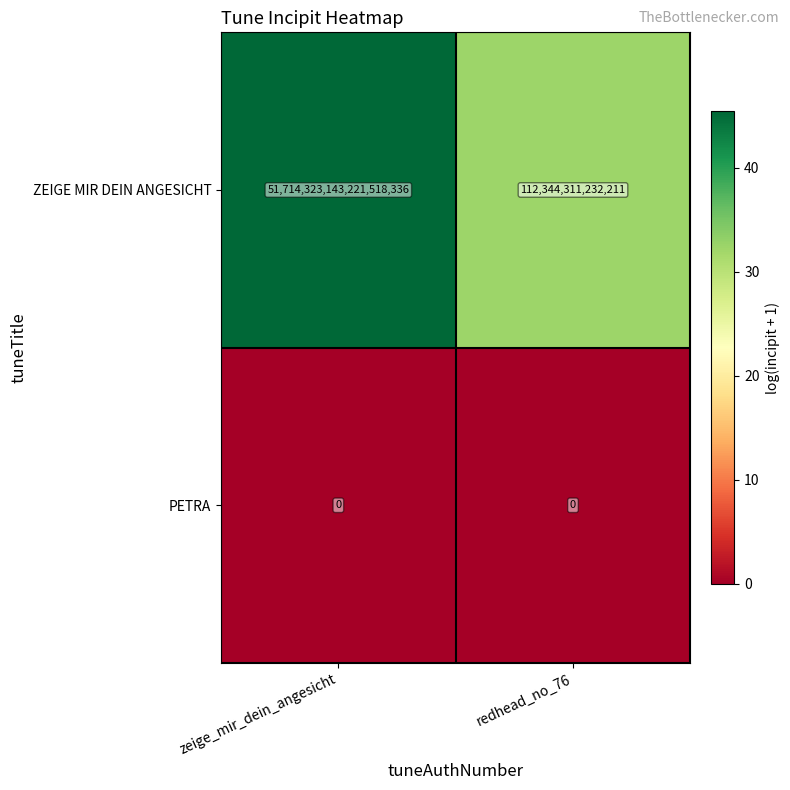

At which label is ZEIGE MIR DEIN ANGESICHT closest to 25857217743766376448?

zeige_mir_dein_angesicht